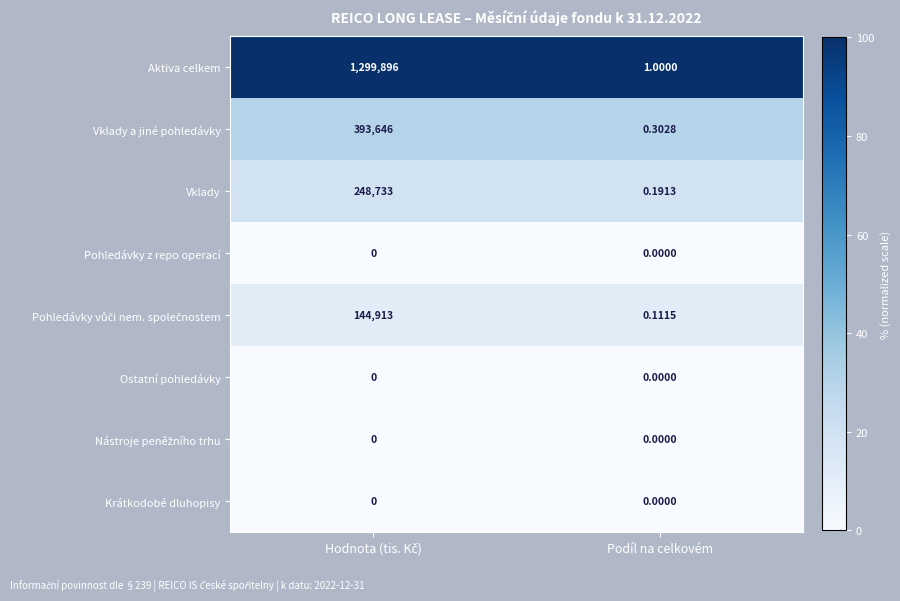

Which series has the widest spread of values?

Aktiva celkem